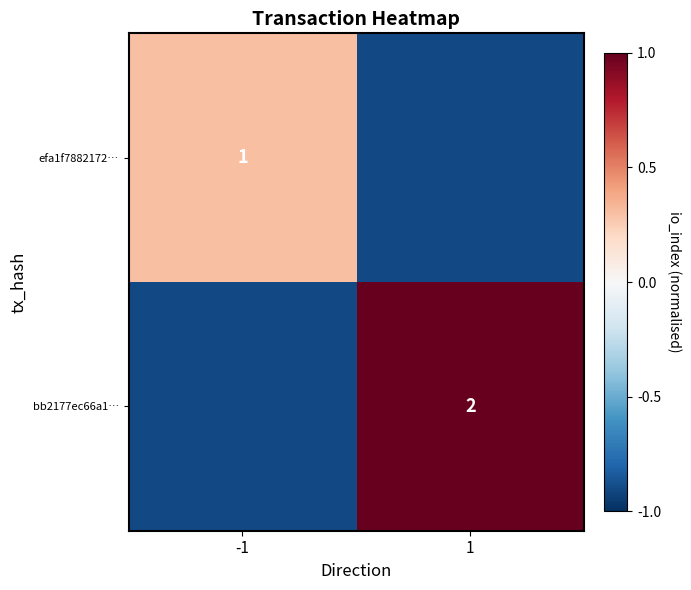

How many values in the efa1f7882172… series are below 0?

1